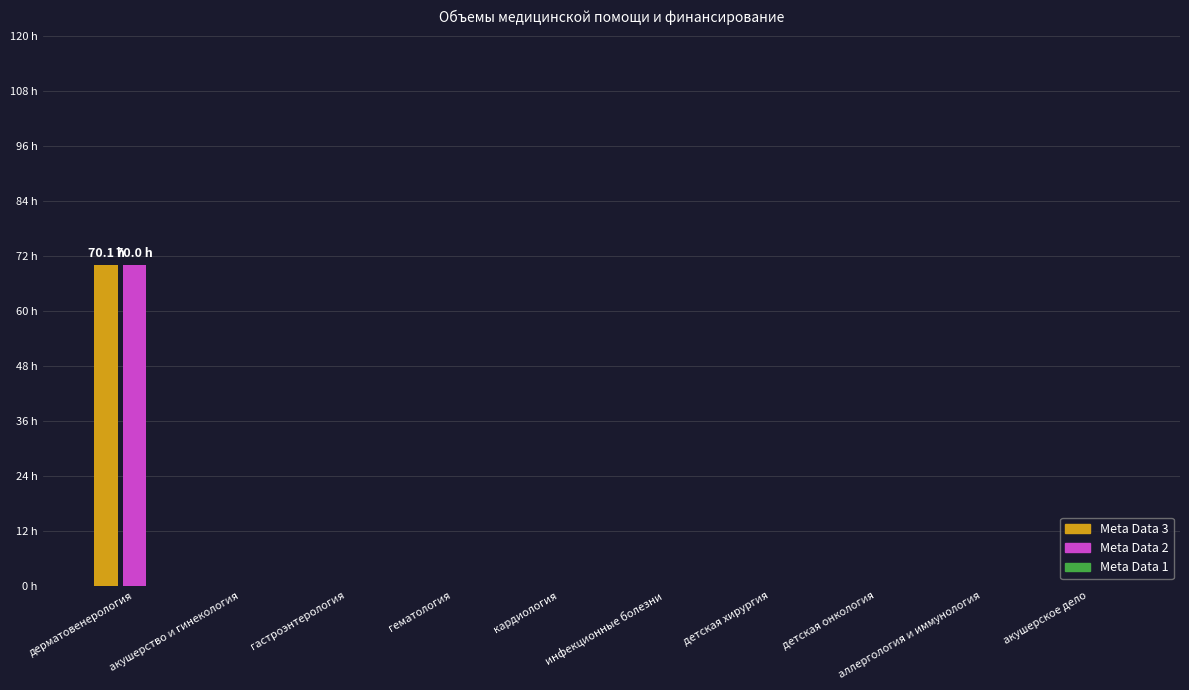

Does the chart contain stacked bars?

No